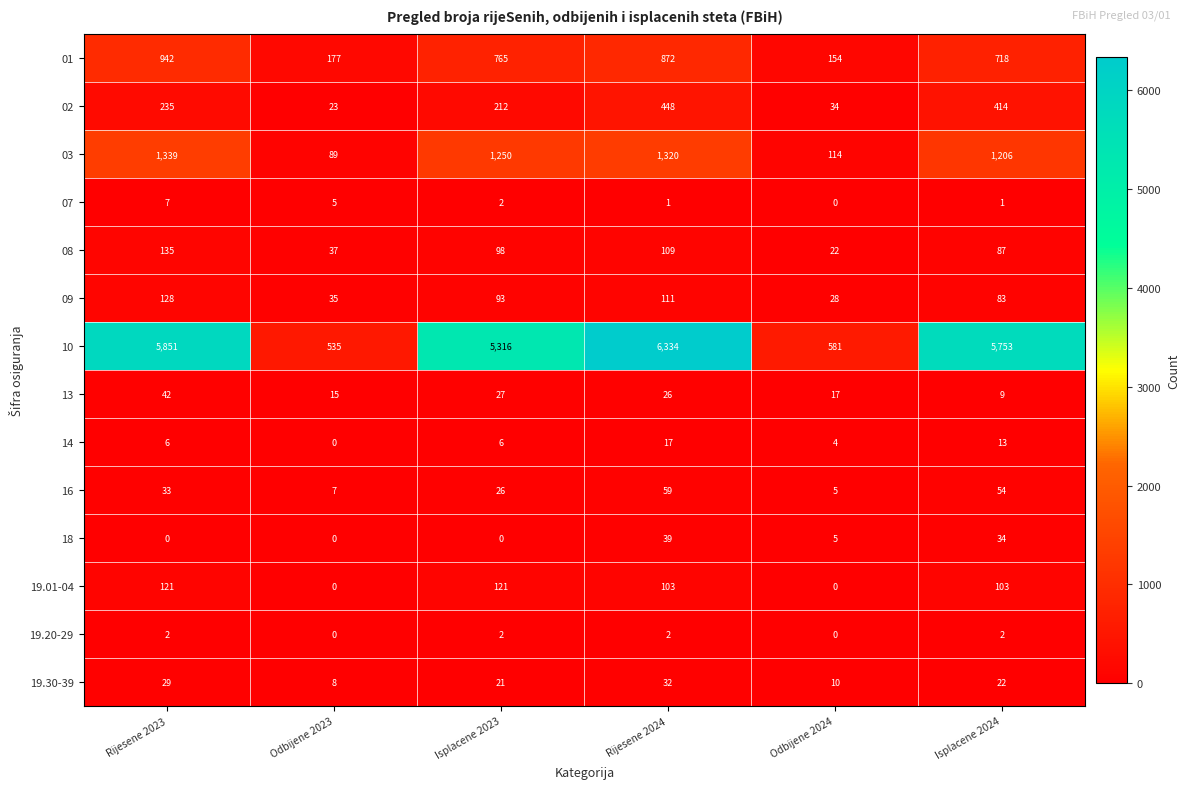

What is the spread (max minus min) of values at Isplacene 2024?

5752